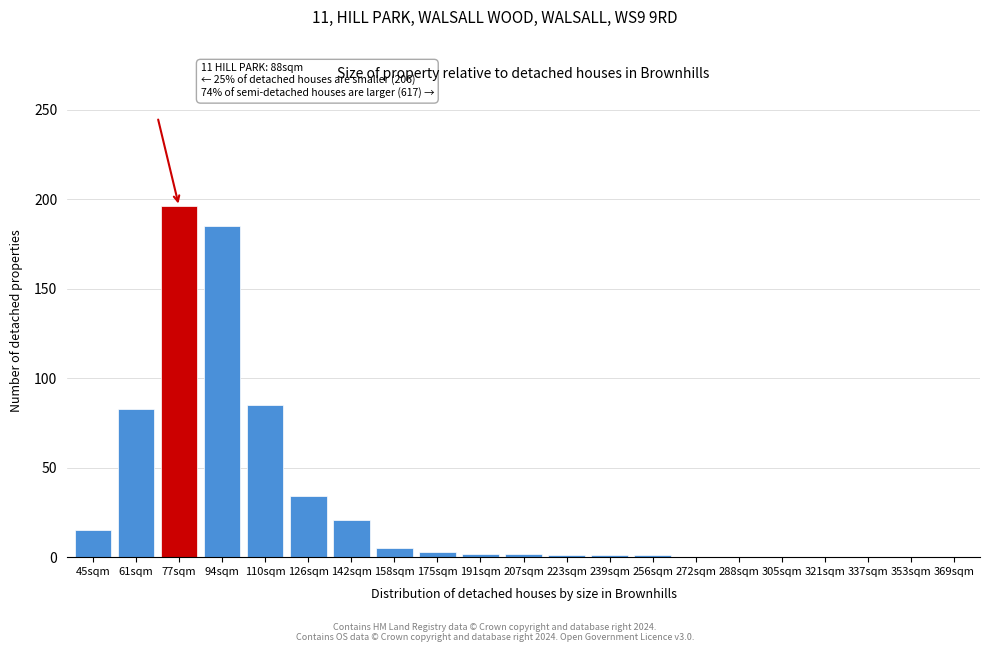

What is the greatest value displayed?

196